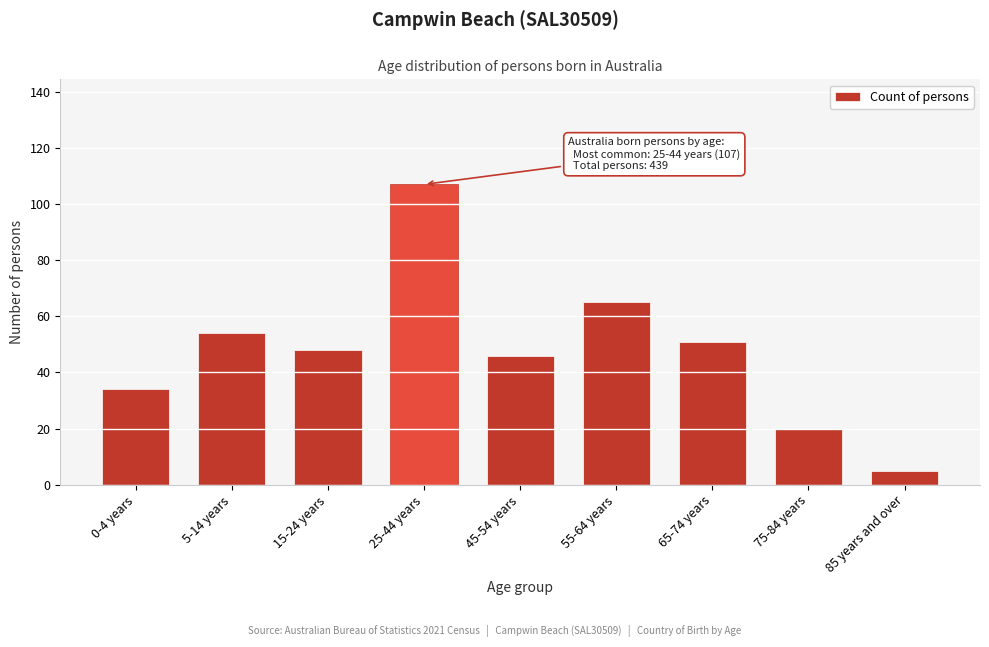

Reading left to right, transcribe all the data shown in this chart.

34	54	48	107	46	65	51	20	5